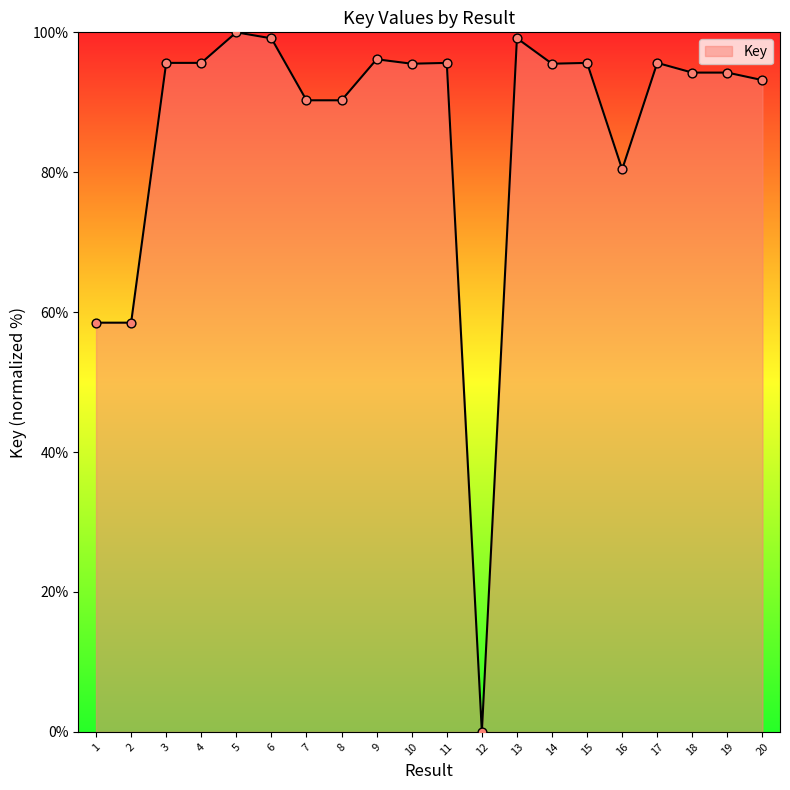

What is the change in value from 6 to 8?

-8.9